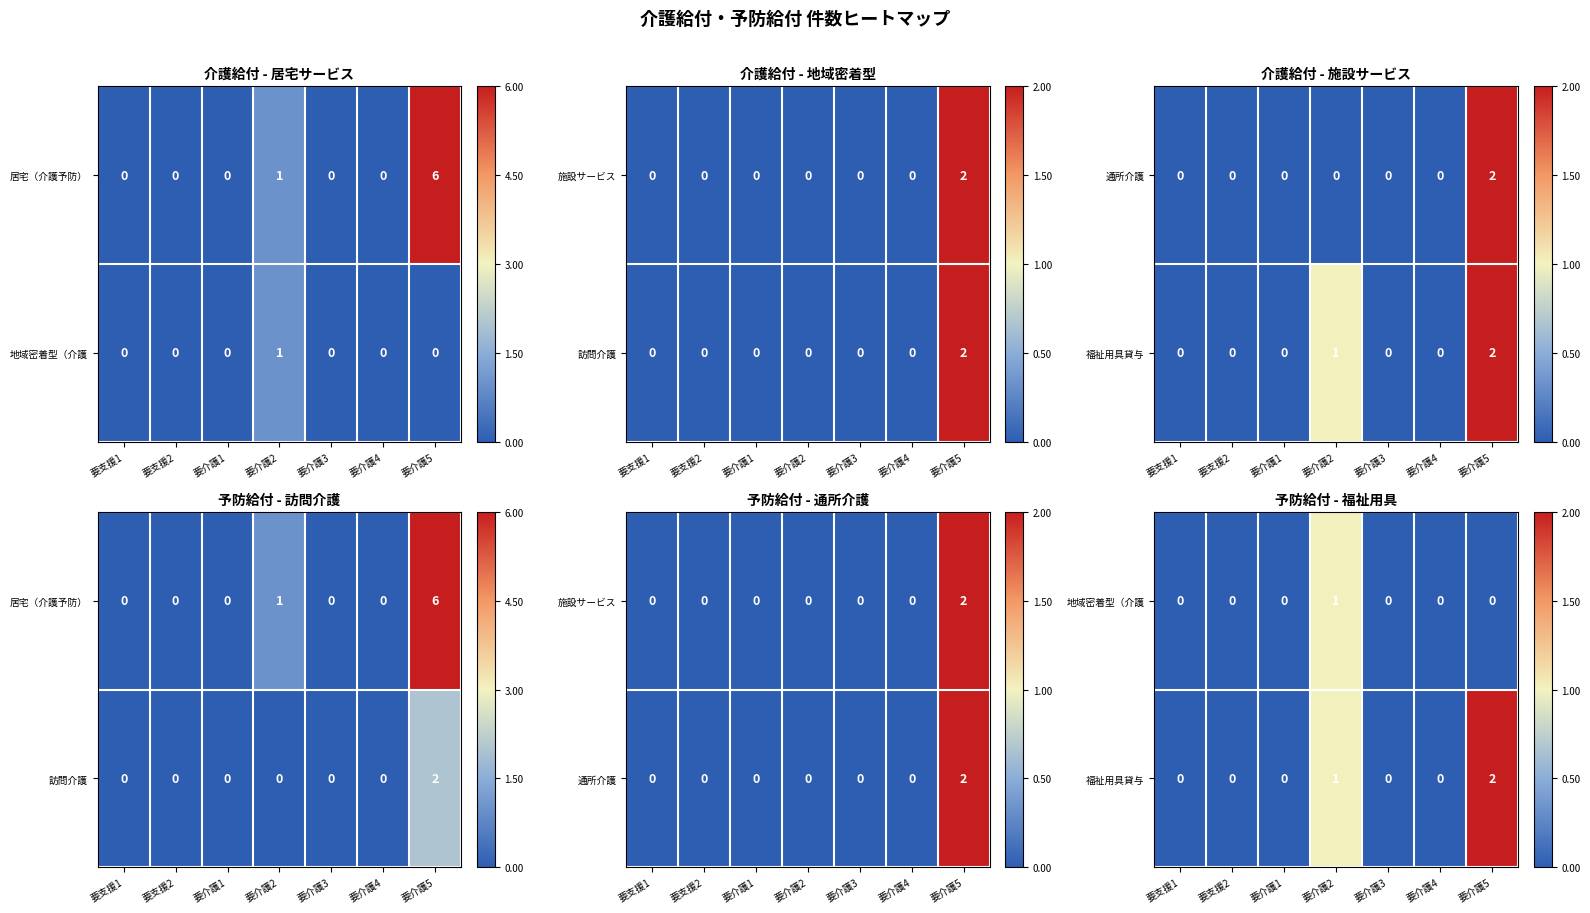

At which category is the sum across all series the highest?

要介護2